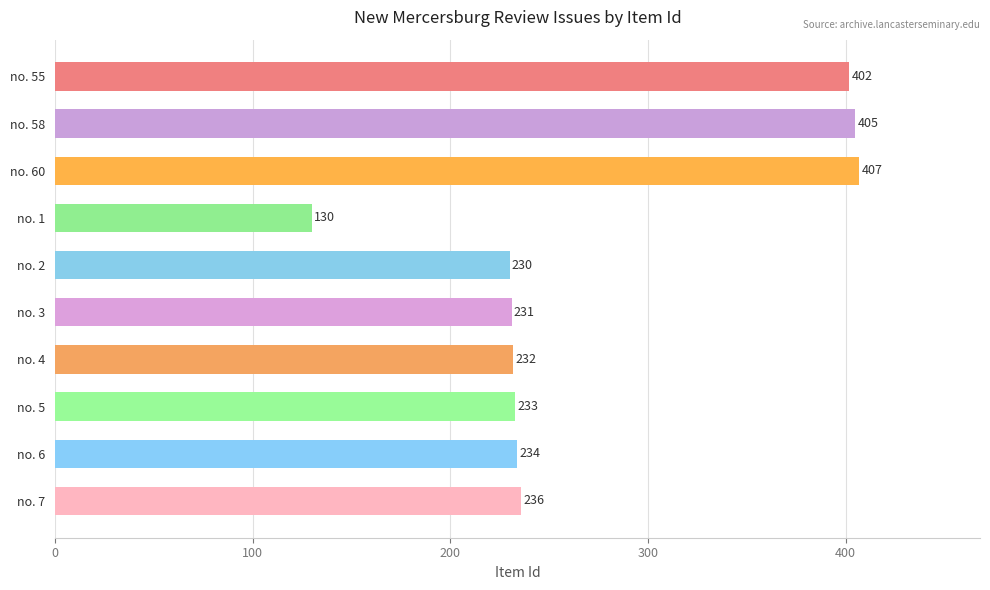

At which category does the chart reach its peak across all series?

no. 60